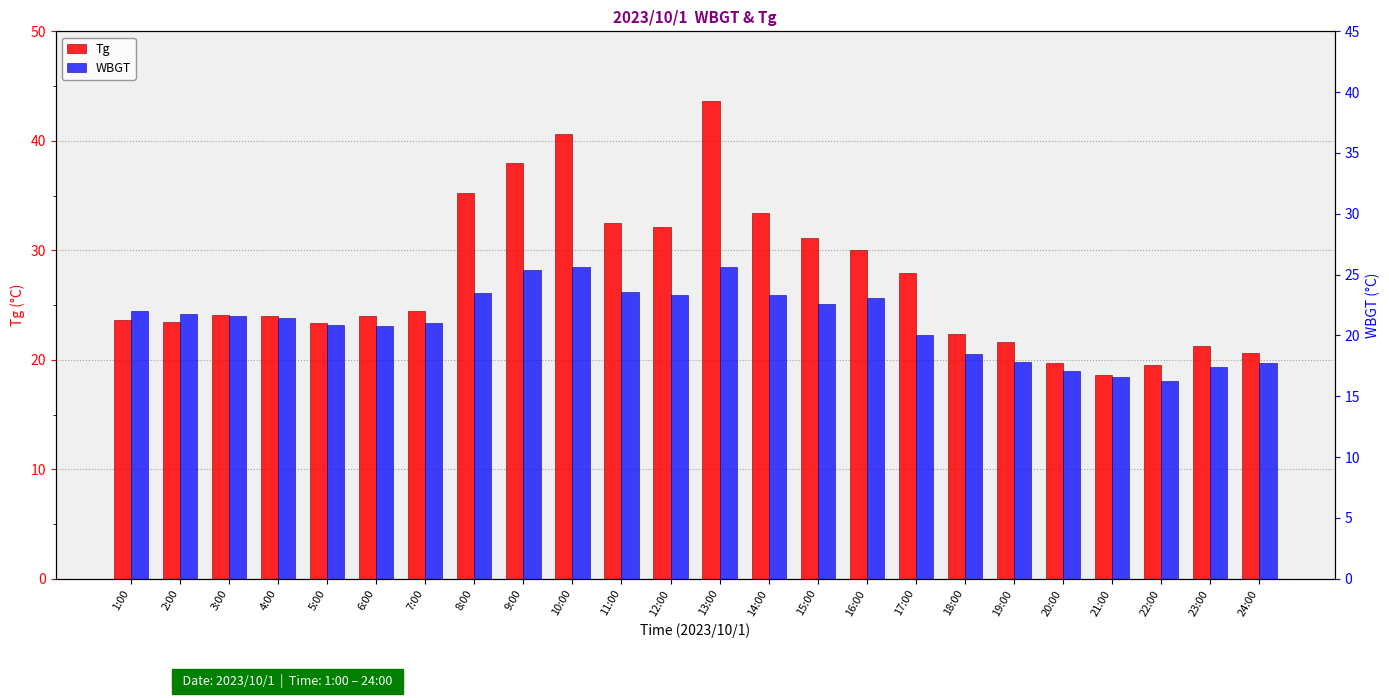

Rank the series by their average value, from lowest to highest.

WBGT, Tg